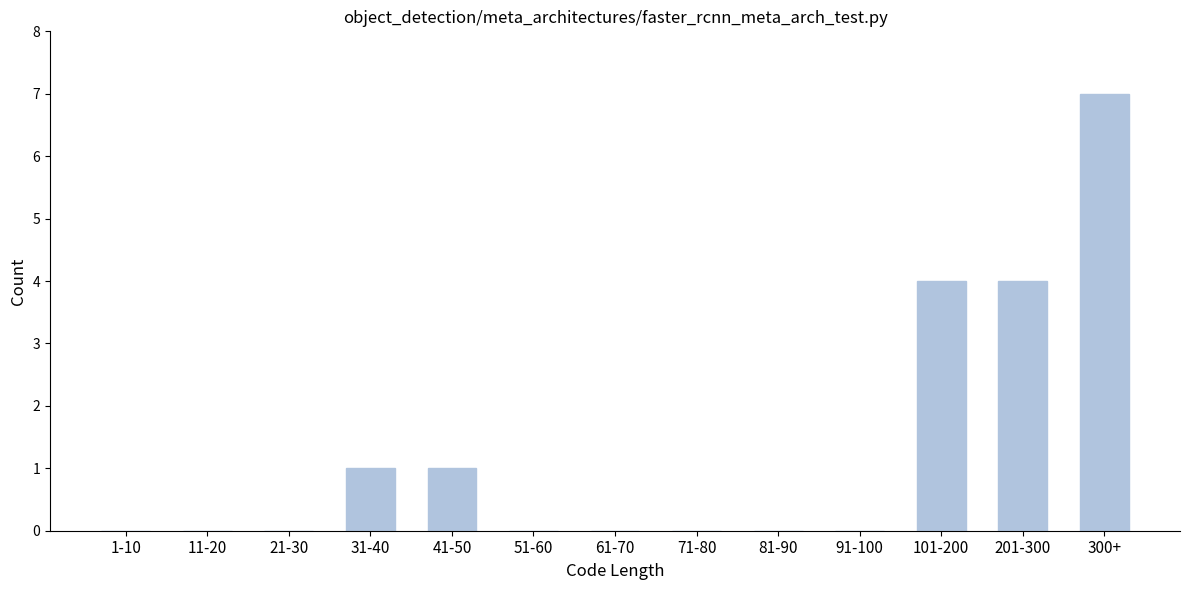

Reading left to right, what are all the values shown in this chart?

1-10=0	11-20=0	21-30=0	31-40=1	41-50=1	51-60=0	61-70=0	71-80=0	81-90=0	91-100=0	101-200=4	201-300=4	300+=7